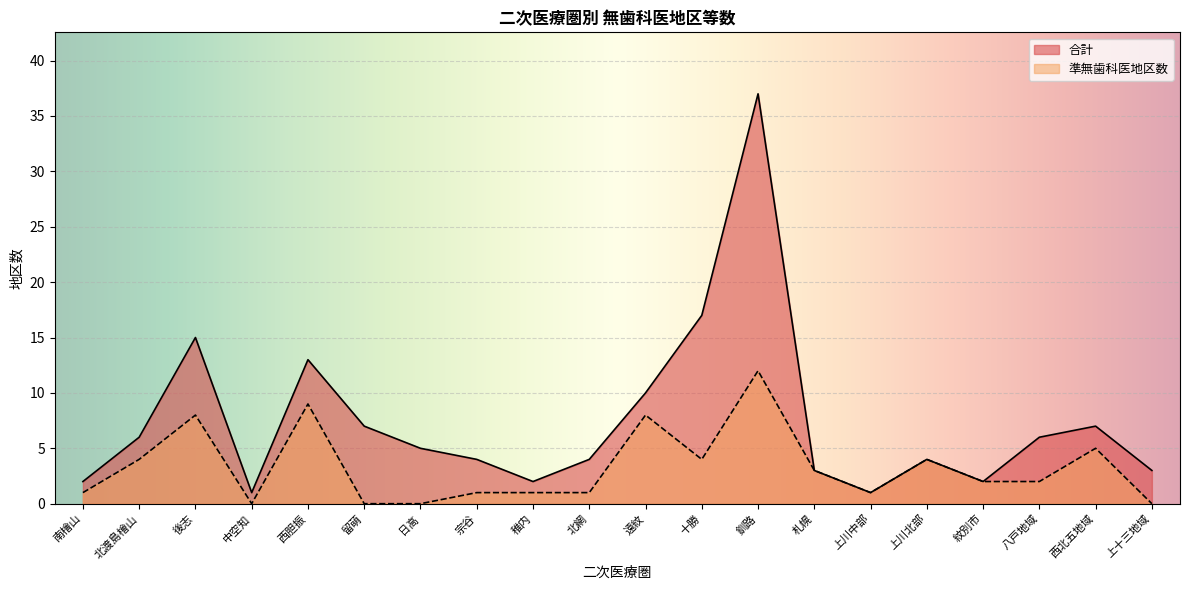

Reading left to right, what are all the values shown in this chart?

合計: 南檜山=2	北渡島檜山=6	後志=15	中空知=1	西胆振=13	留萌=7	日高=5	宗谷=4	稚内=2	北網=4	遠紋=10	十勝=17	釧路=37	札幌=3	上川中部=1	上川北部=4	紋別市=2	八戸地域=6	西北五地域=7	上十三地域=3
準無歯科医地区数: 南檜山=1	北渡島檜山=4	後志=8	中空知=0	西胆振=9	留萌=0	日高=0	宗谷=1	稚内=1	北網=1	遠紋=8	十勝=4	釧路=12	札幌=3	上川中部=1	上川北部=4	紋別市=2	八戸地域=2	西北五地域=5	上十三地域=0